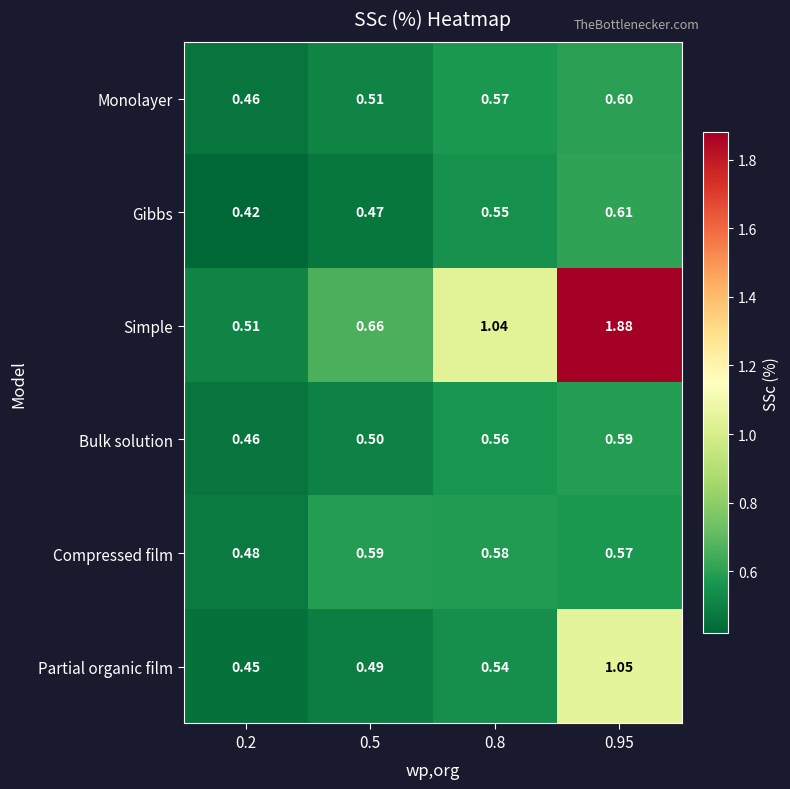

Is the value of Gibbs at 0.95 greater than the value of Simple at 0.95?

No